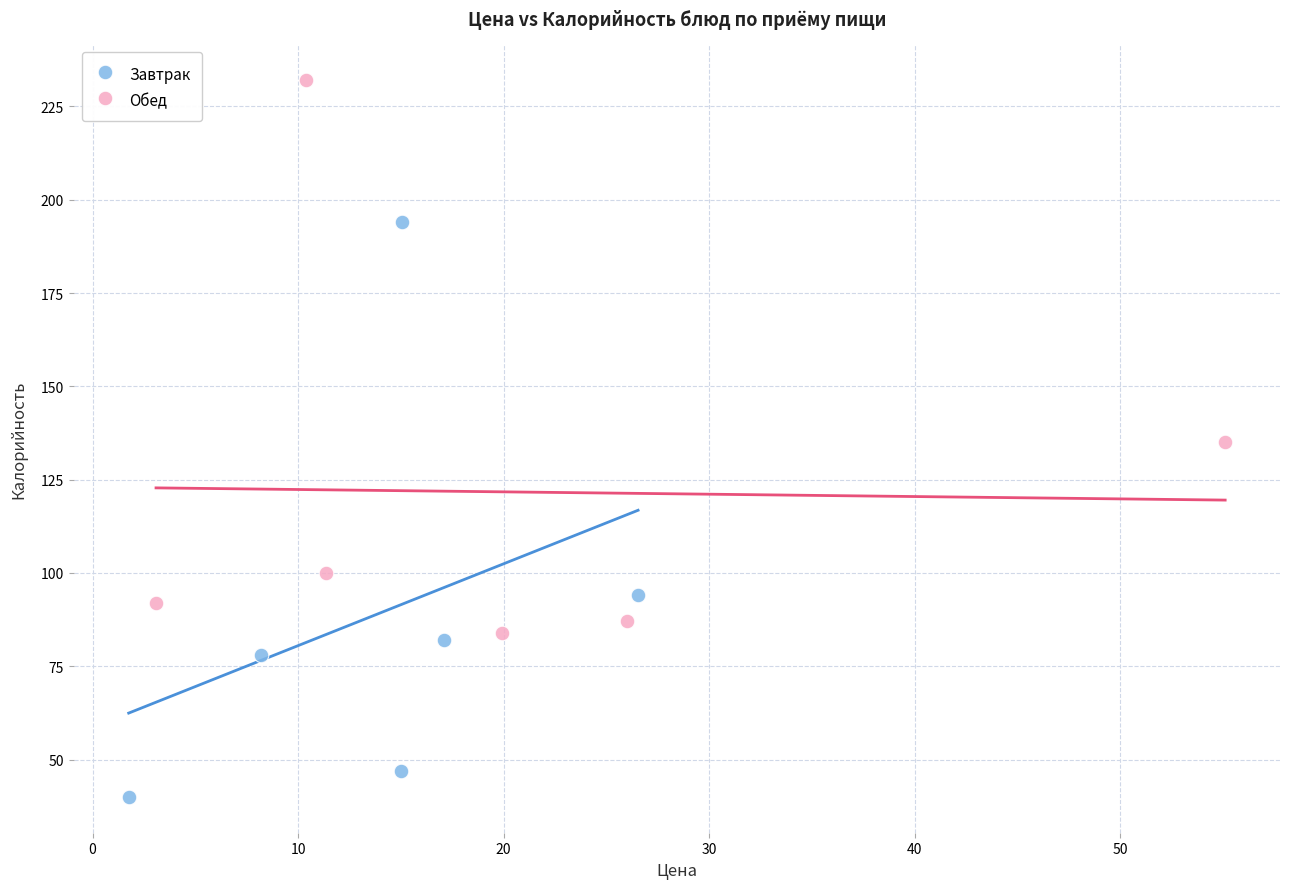

What are all the series names shown in the legend?

Завтрак, Обед